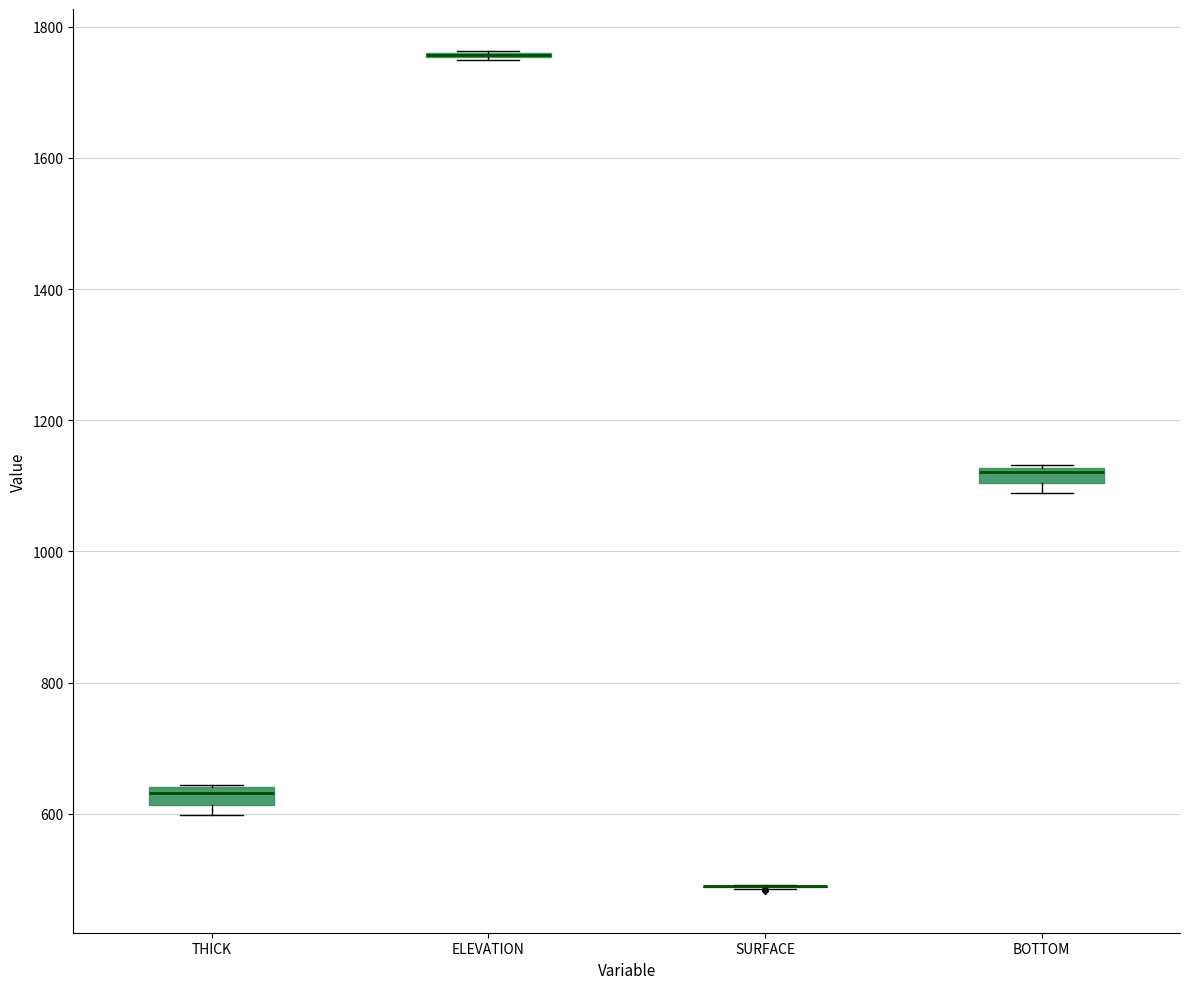

Where is the upper edge of the box for BOTTOM on the y-axis? The values are not printed on the chart, so give them approximately, as read against the axis.

1120